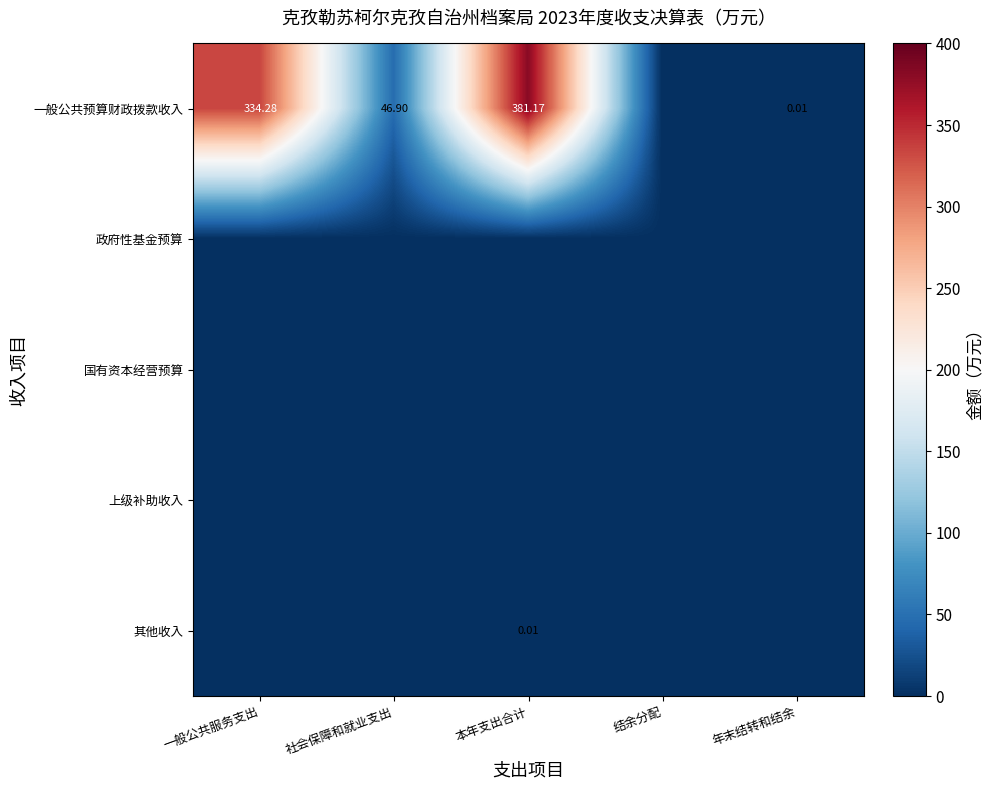

The value of 国有资本经营预算 at 一般公共服务支出 is 0.0. True or false?

True